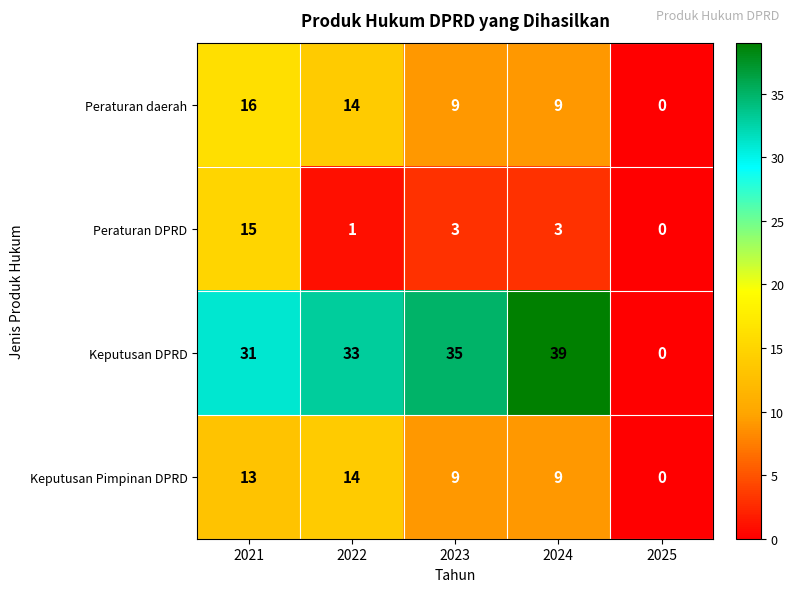

Which series has the largest total across all categories?

Keputusan DPRD